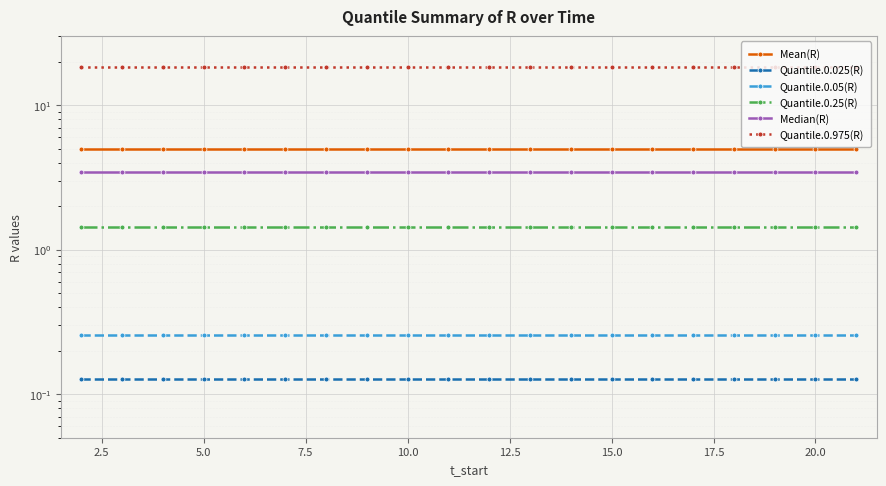

True or false: Quantile.0.975(R) has more than 1 interior local peaks.

False